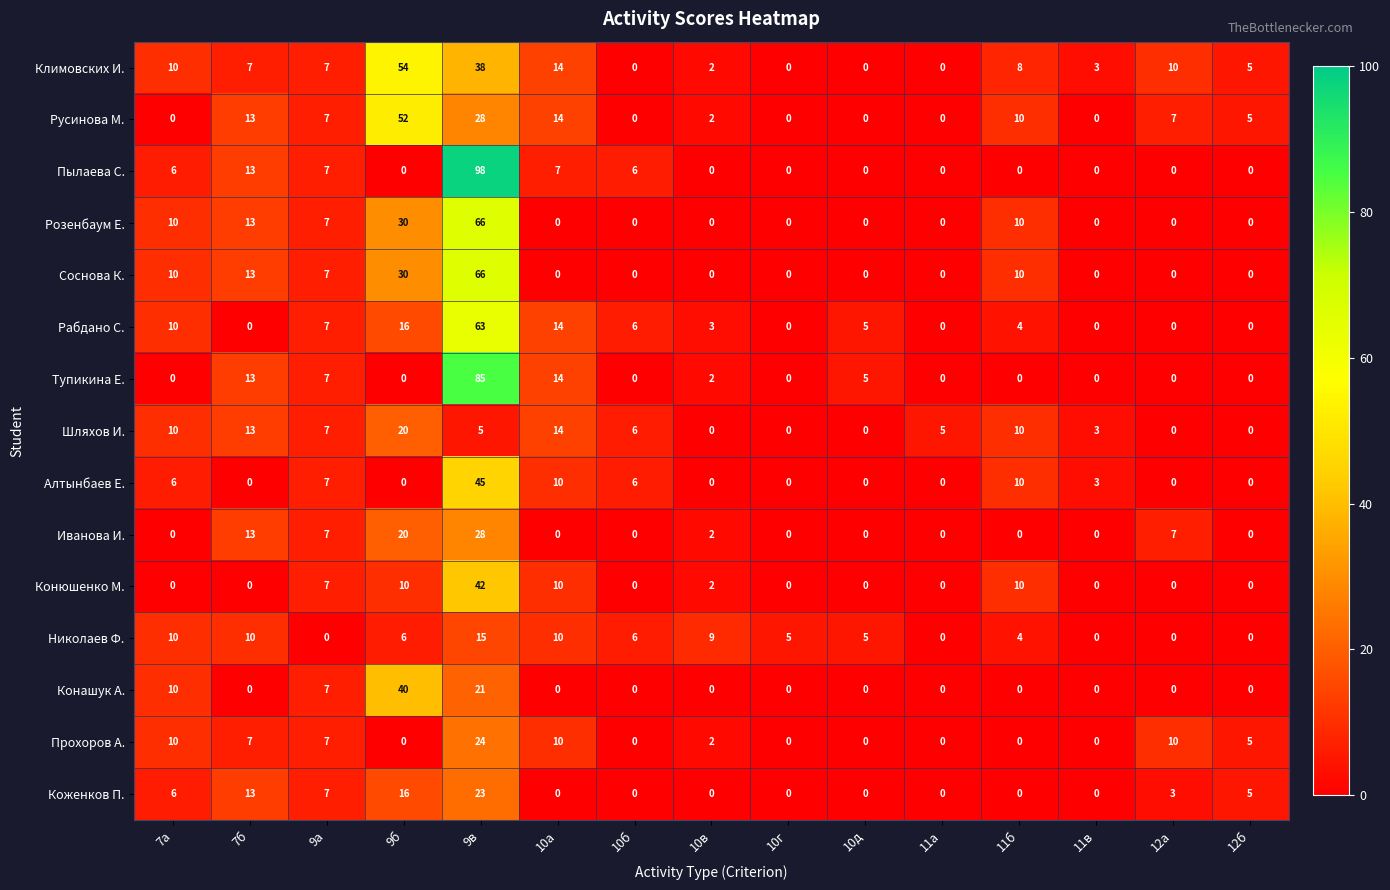

What is the spread (max minus min) of values at 10в?

9